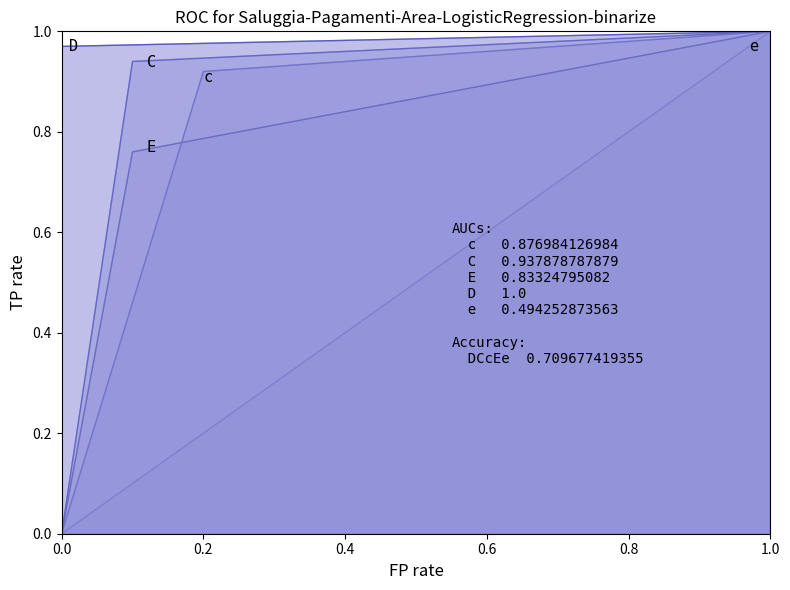

Which series changed the most between C and E?

E